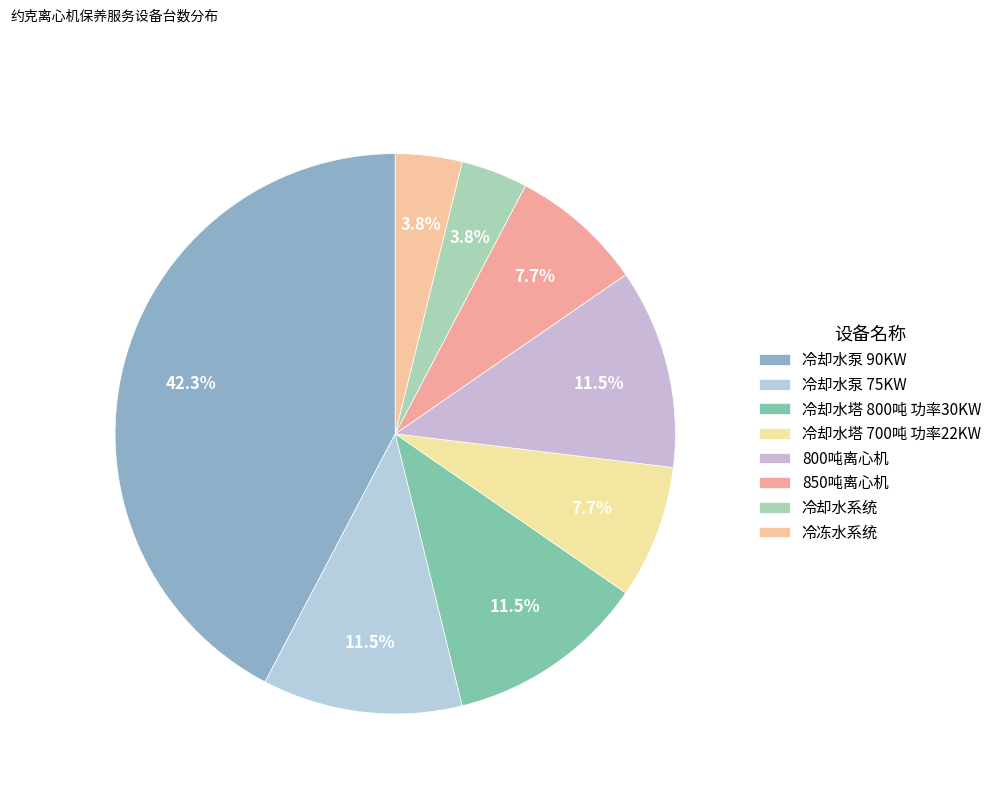

Count the number of slices in the pie.

8